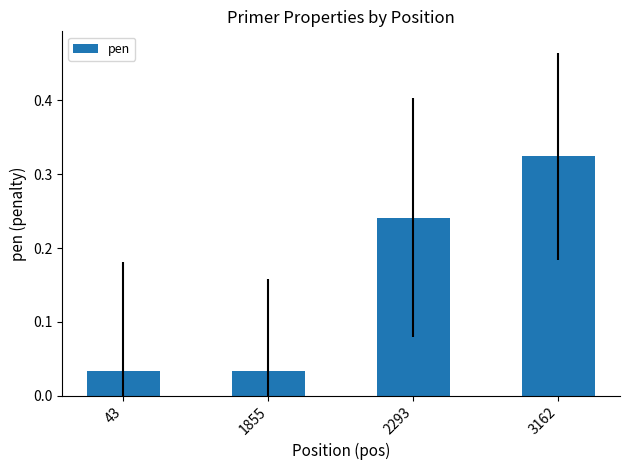

What is the sum of all values?

0.6